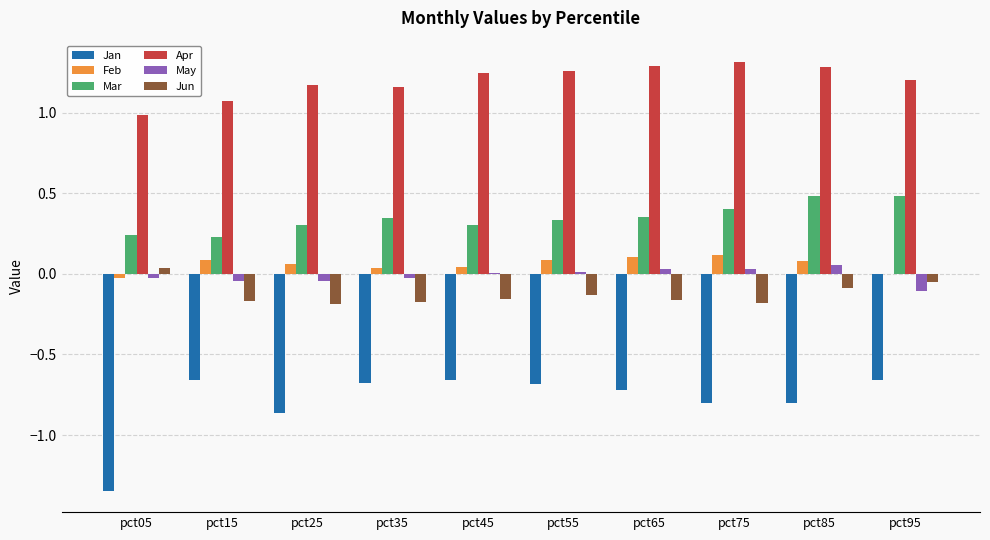

What are all the series names shown in the legend?

Jan, Feb, Mar, Apr, May, Jun